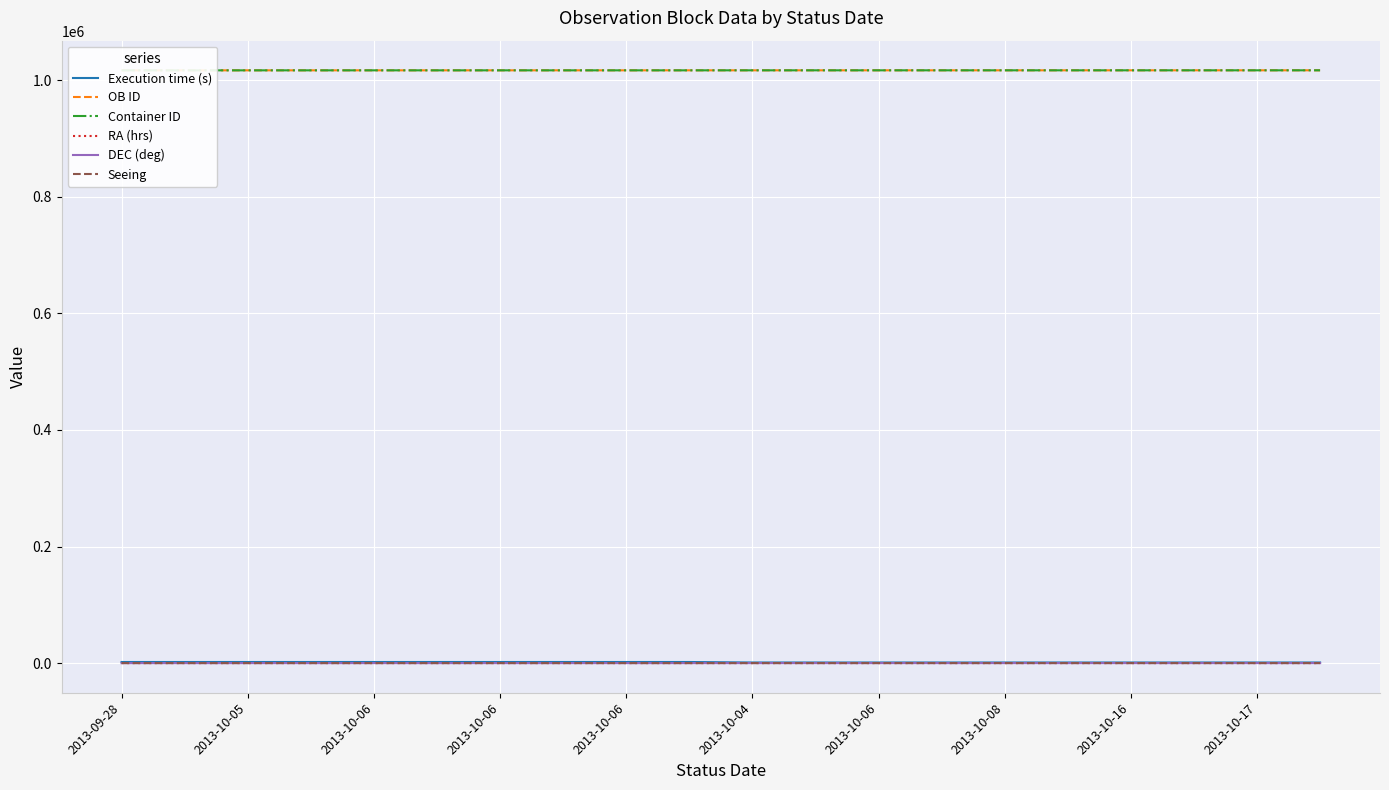

True or false: DEC (deg) has more than 1 interior local peaks.

False